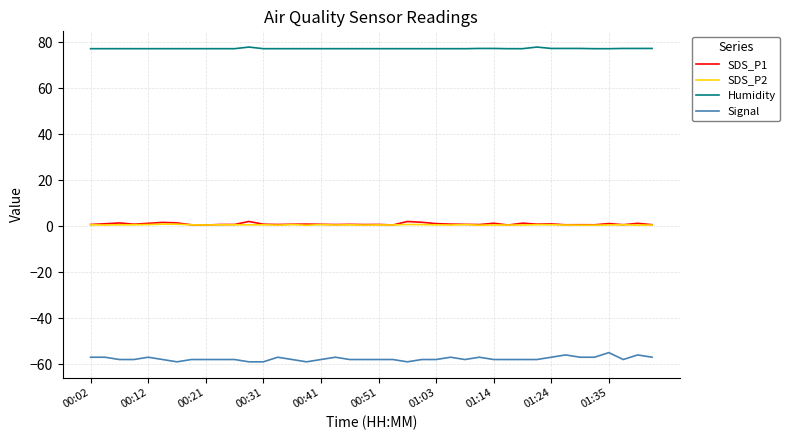

What is the sum of all Humidity values?

3090.2